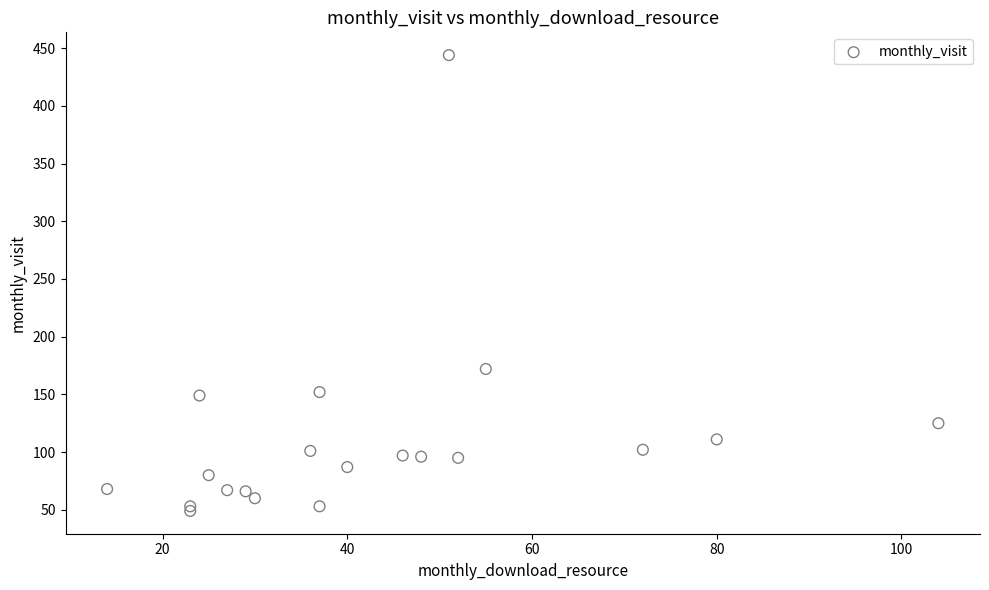

What Y value in the scatter plot is closest to 246?

172